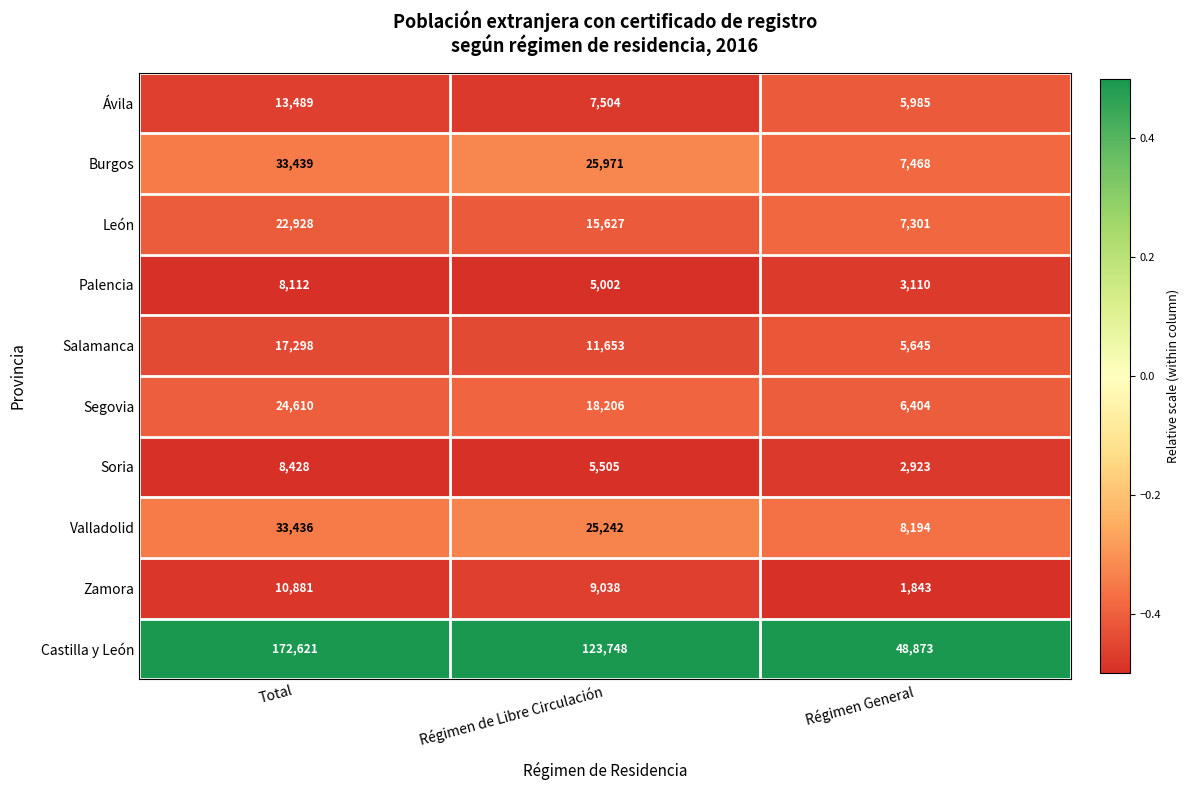

Count the number of categories in the chart.

3